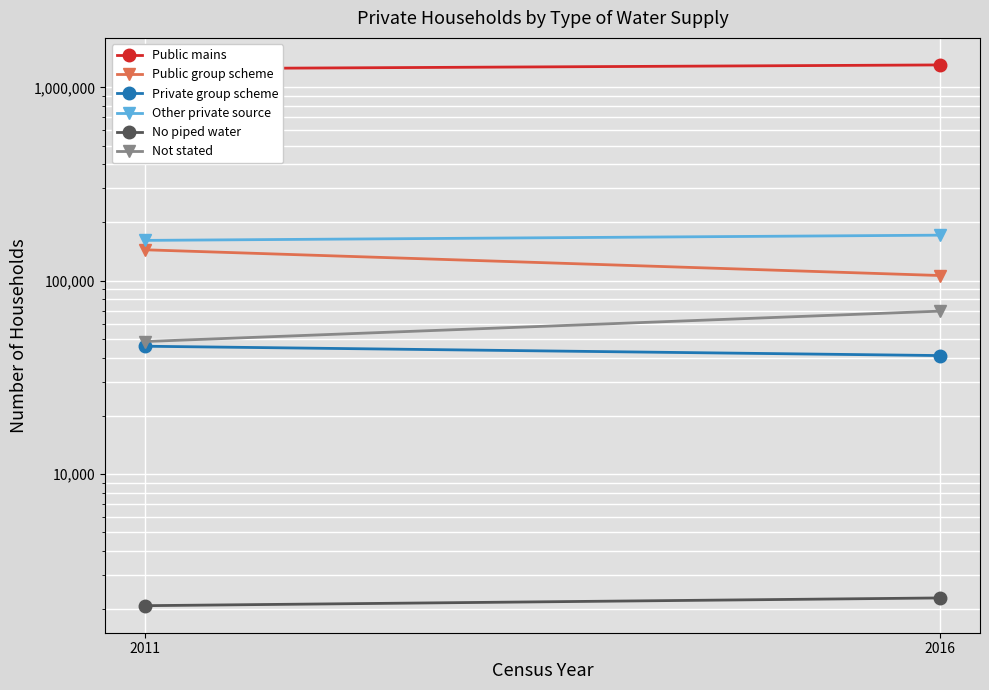

The value of Public group scheme at 2016 is 153778. True or false?

False